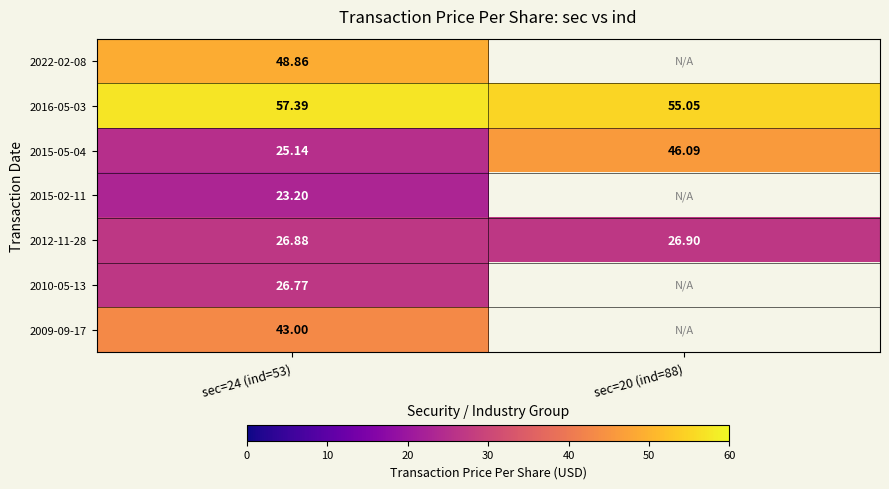

What is the minimum value shown in the chart?

23.2